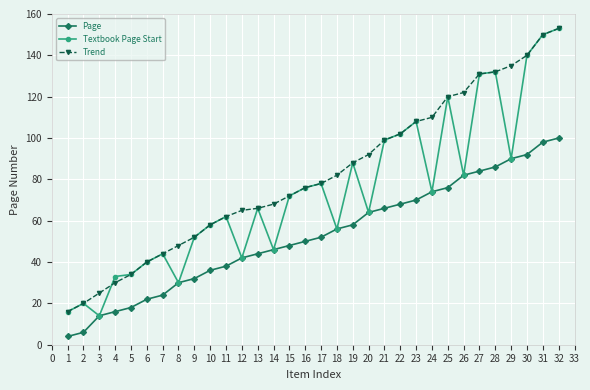

The Page series shows 32 at 9. True or false?

True